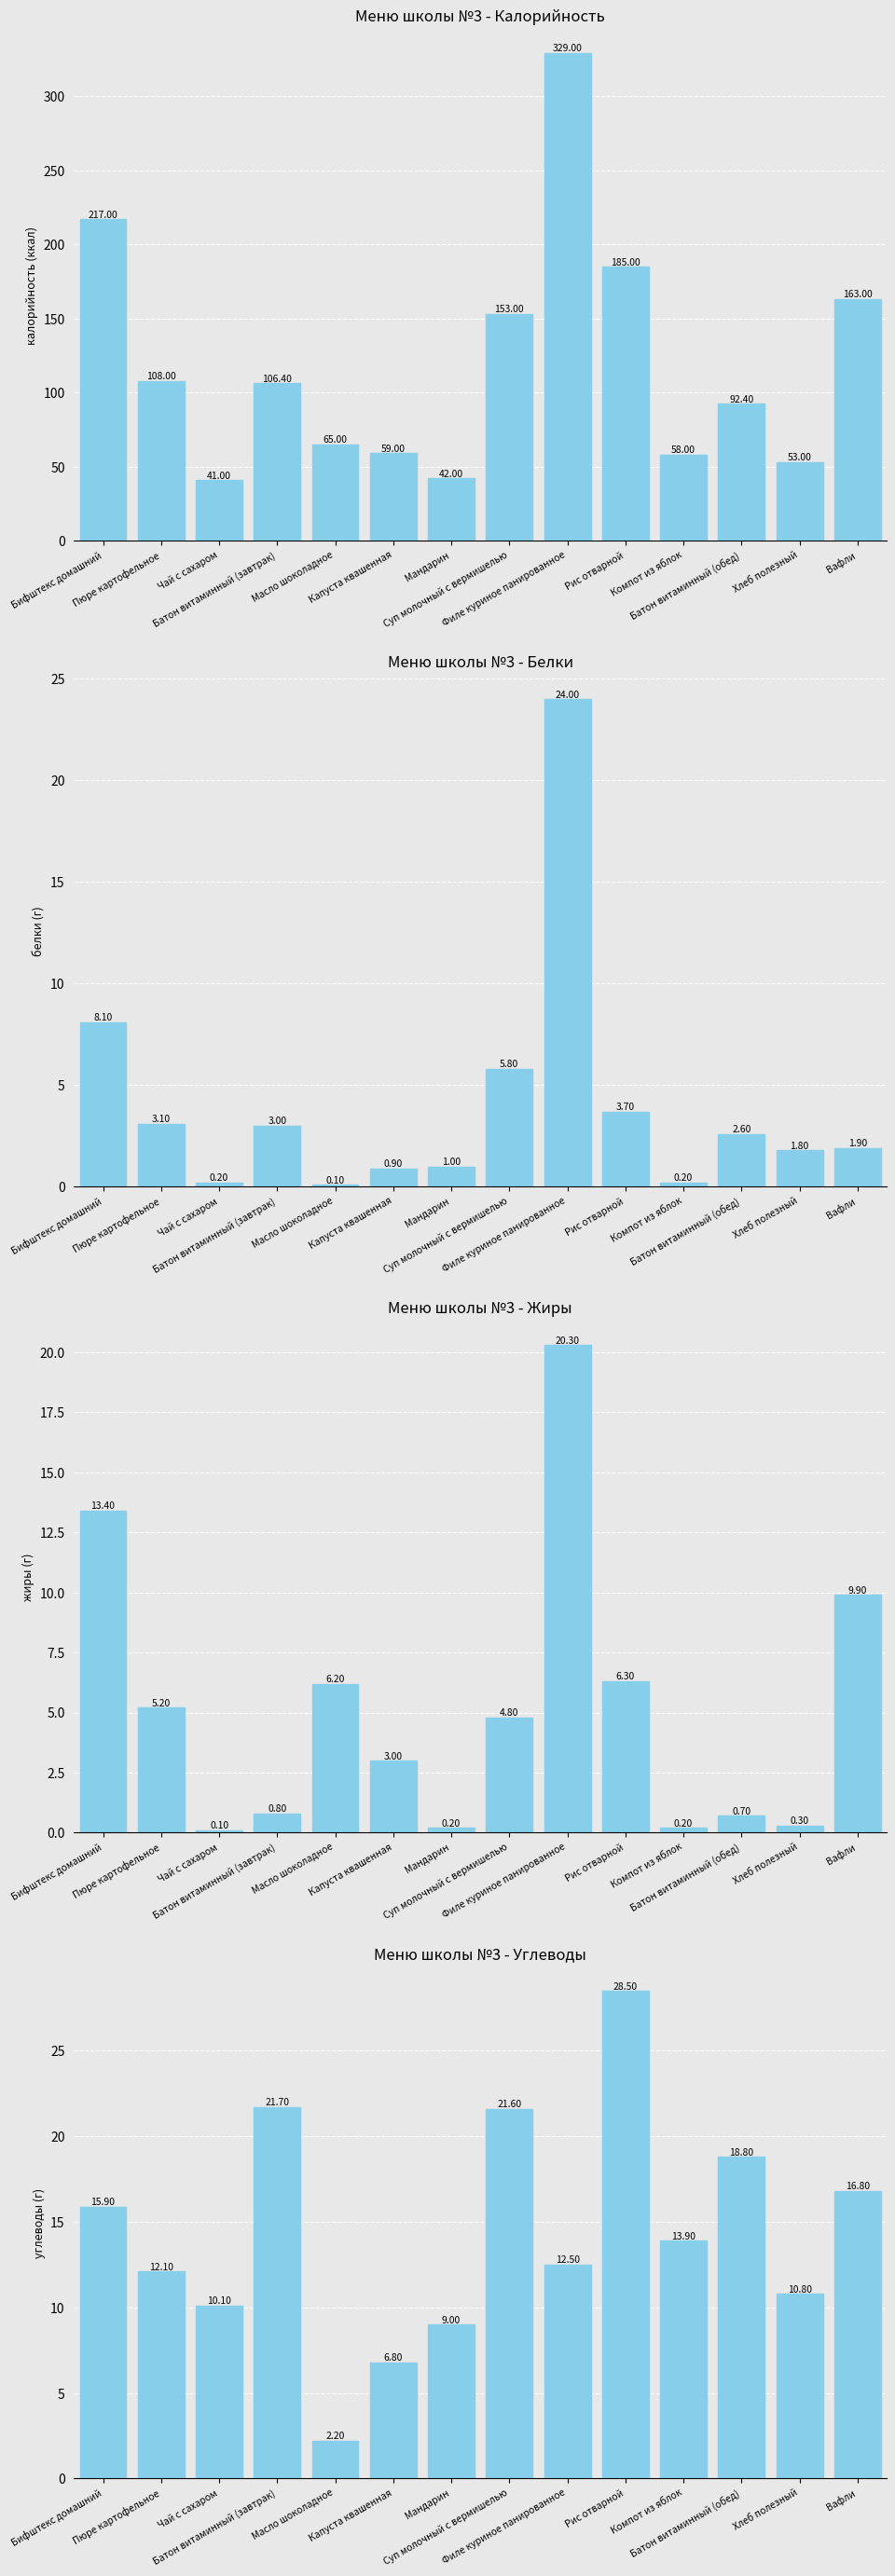

Which series has the widest spread of values?

Калорийность